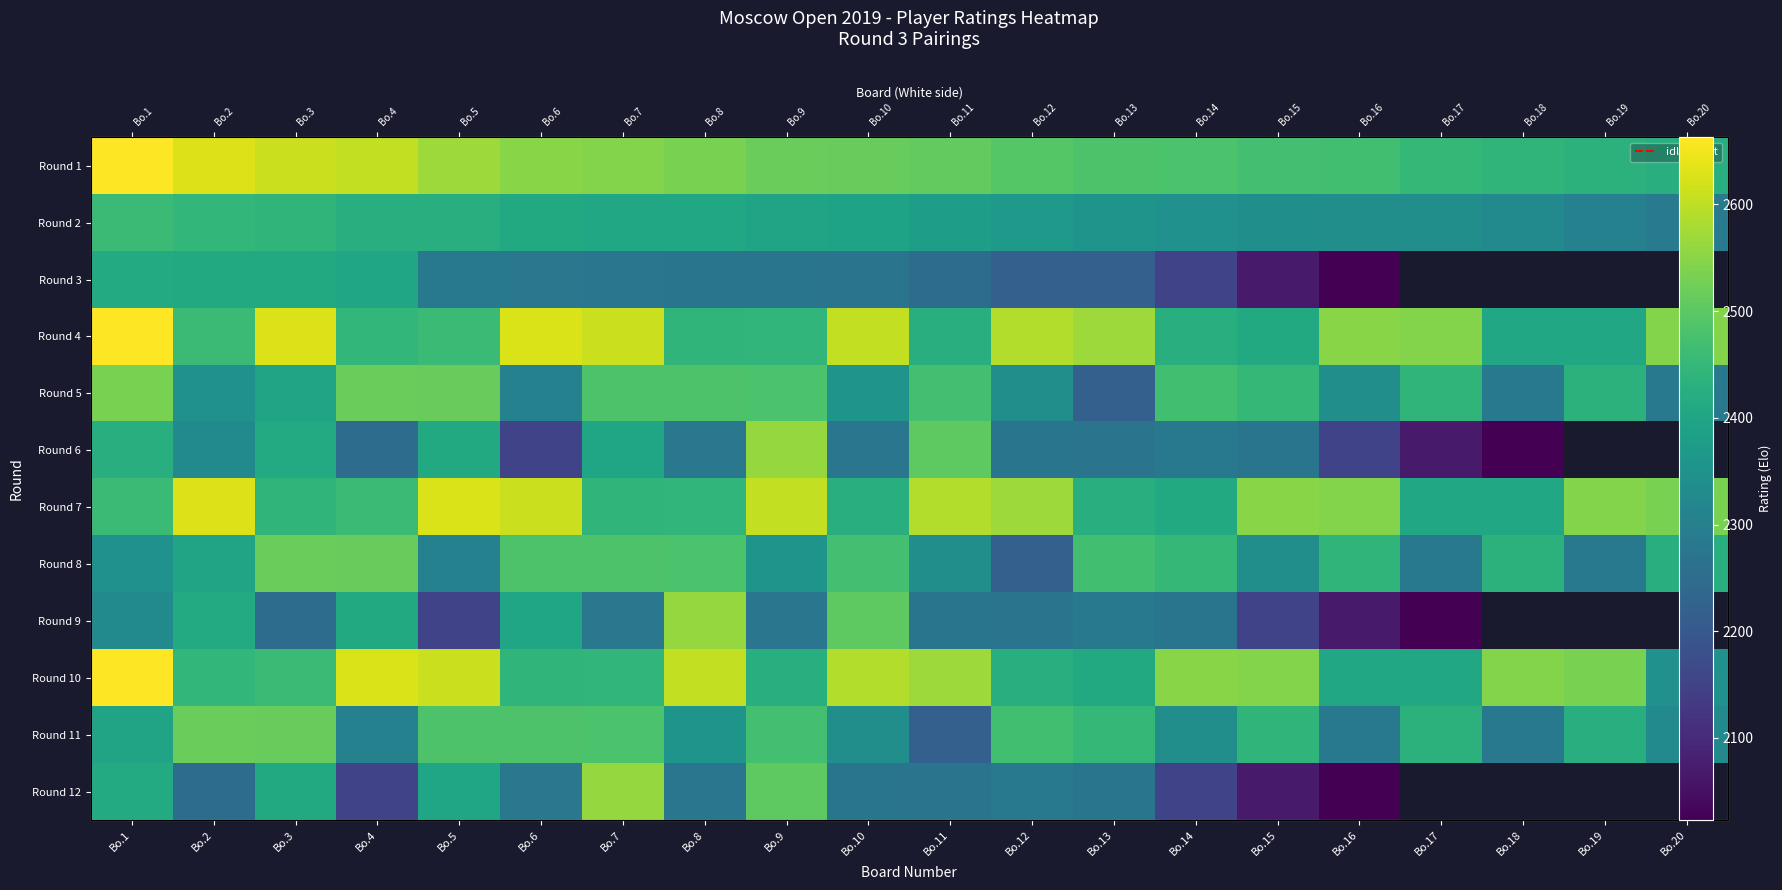

List the series in order of their peak value, lowest first.

Round 3, Round 2, Round 8, Round 11, Round 5, Round 6, Round 9, Round 12, Round 7, Round 1, Round 4, Round 10